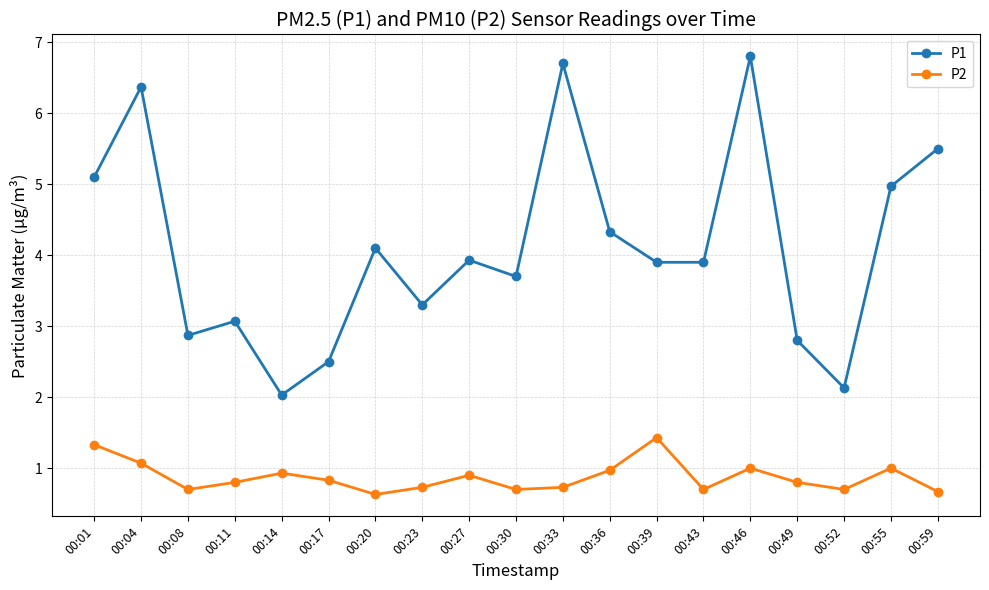

What is the sum of the P2 values at 00:14 and 00:27?

1.8